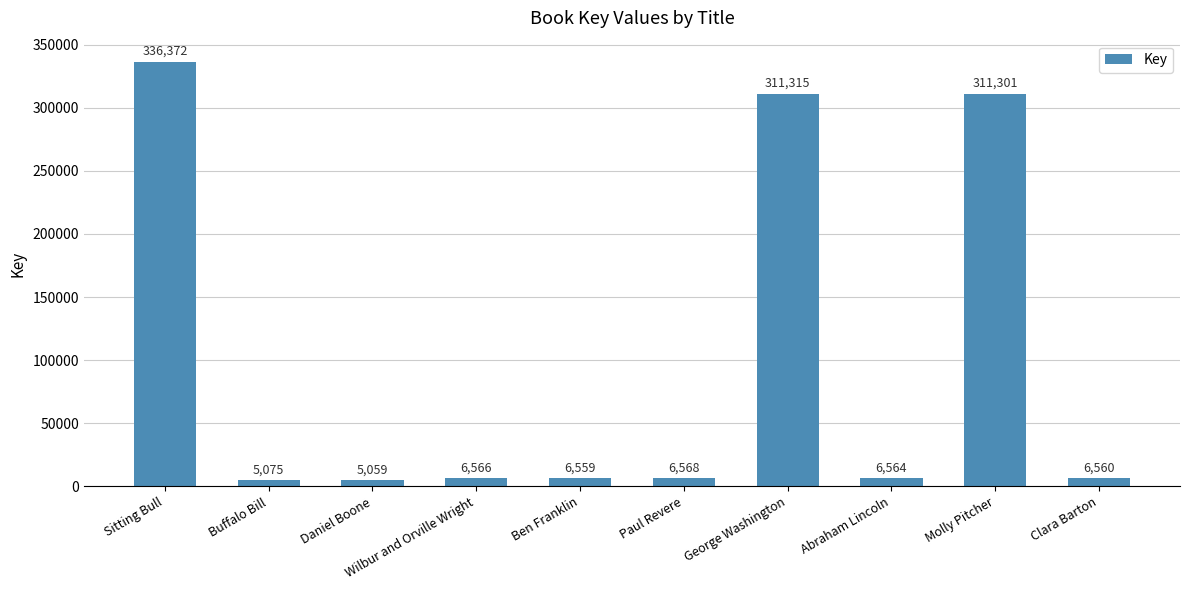

What is the approximate value at Sitting Bull, to the nearest 10?

336370